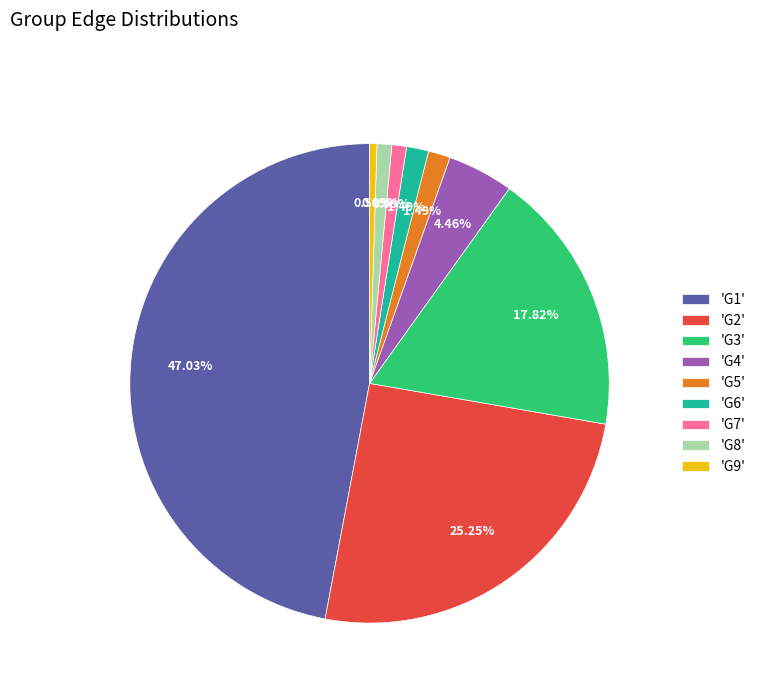

To the nearest percent, what is the difference between the largest and smallest slice percentages?

47%